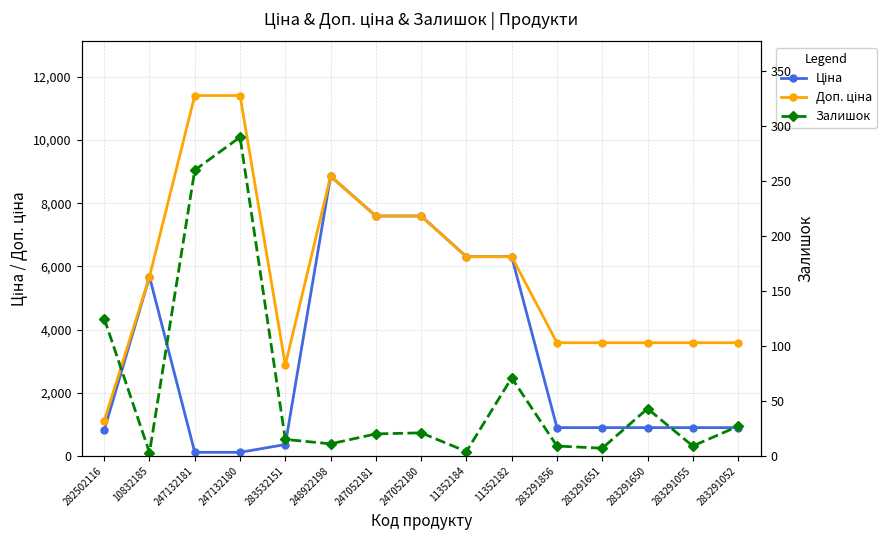

At how many categories does at least one series exceed 11236?

2